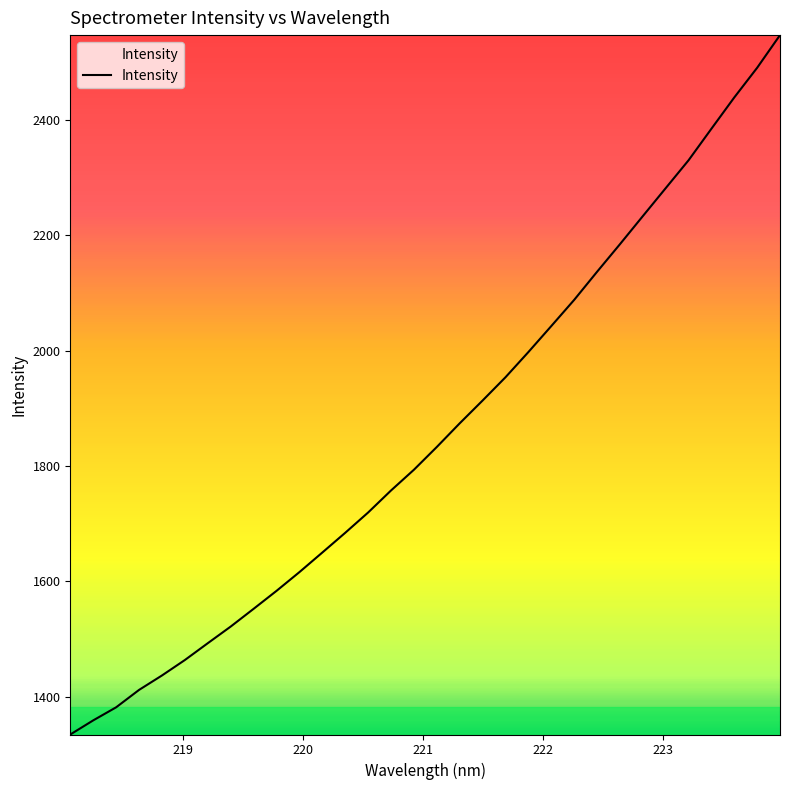

What is the greatest value displayed?

2547.1